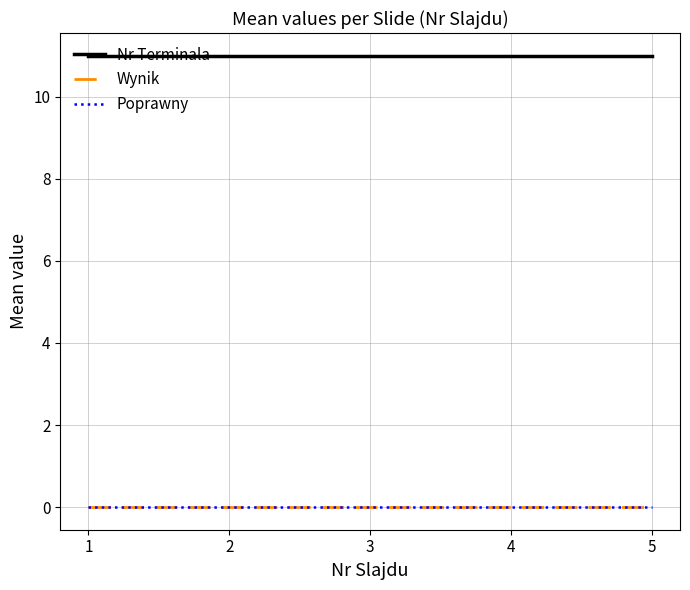

Does the chart have visible grid lines?

Yes